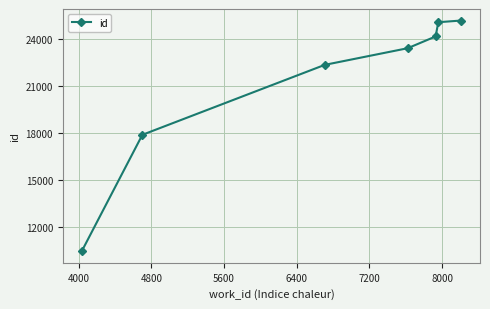

What is the smallest value displayed?

10448